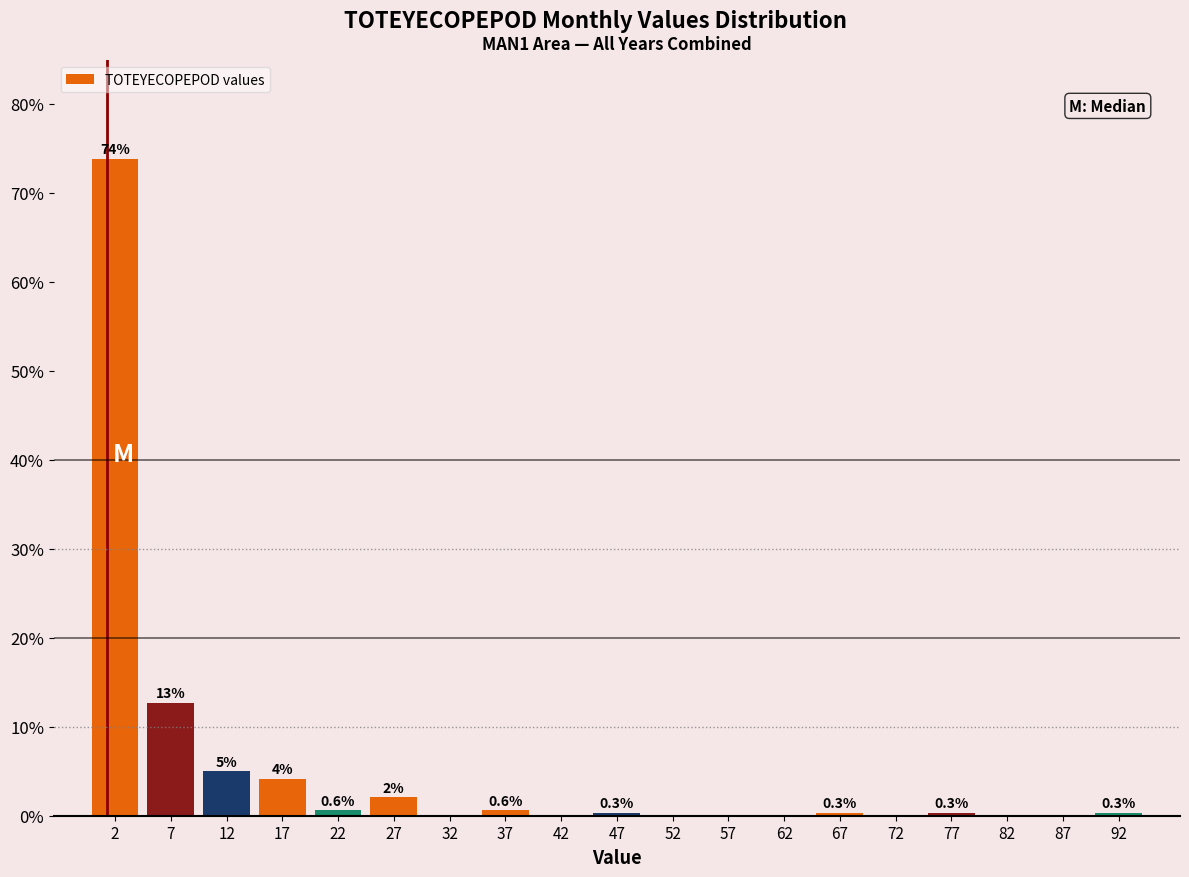

Over which range of the x-axis is the bar tallest?

0 to 5